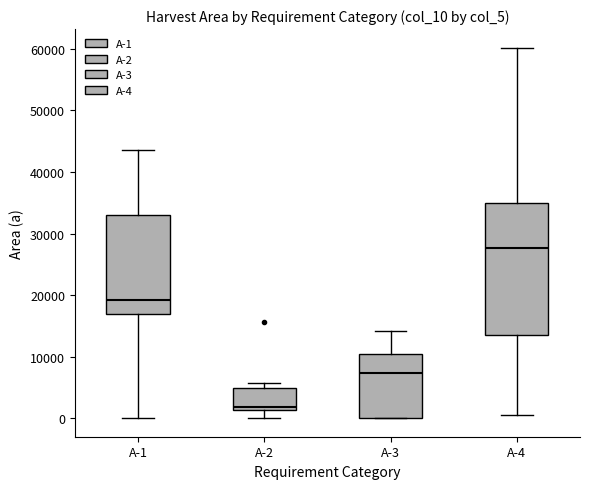

Reading left to right, read every box against the y-axis: the position of its median line, the range the box covers, and the ends of its whiskers. The values are not printed on the chart, so give them approximately, as read against the axis.

A-1: median 19000, box 17000 to 33000, whiskers 0 to 44000
A-2: median 2000, box 1000 to 5000, whiskers 0 to 6000
A-3: median 7000, box 0 to 10000, whiskers 0 to 14000
A-4: median 28000, box 13000 to 35000, whiskers 0 to 60000